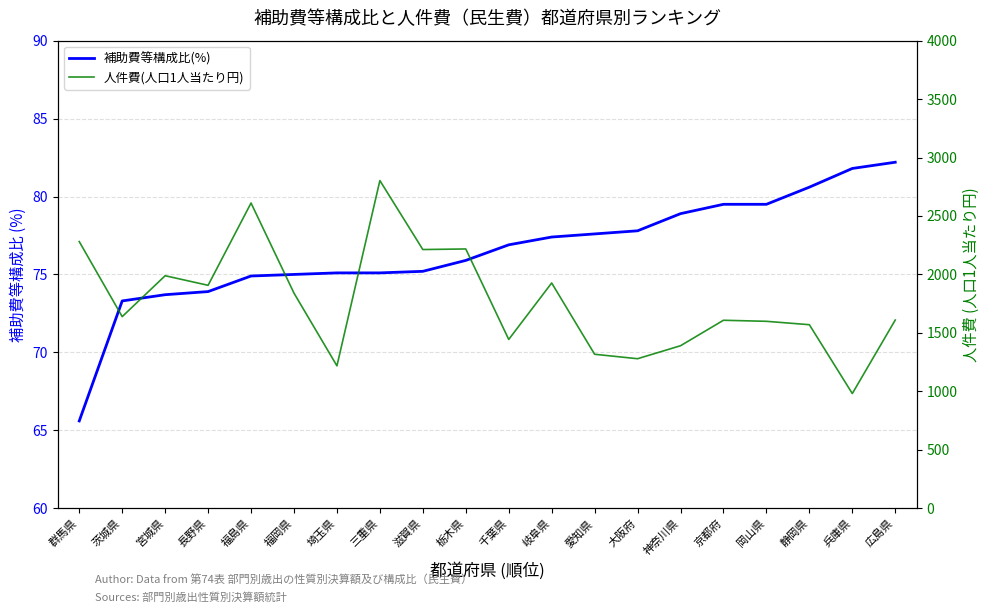

What is the label of the 17th point from the left?

岡山県